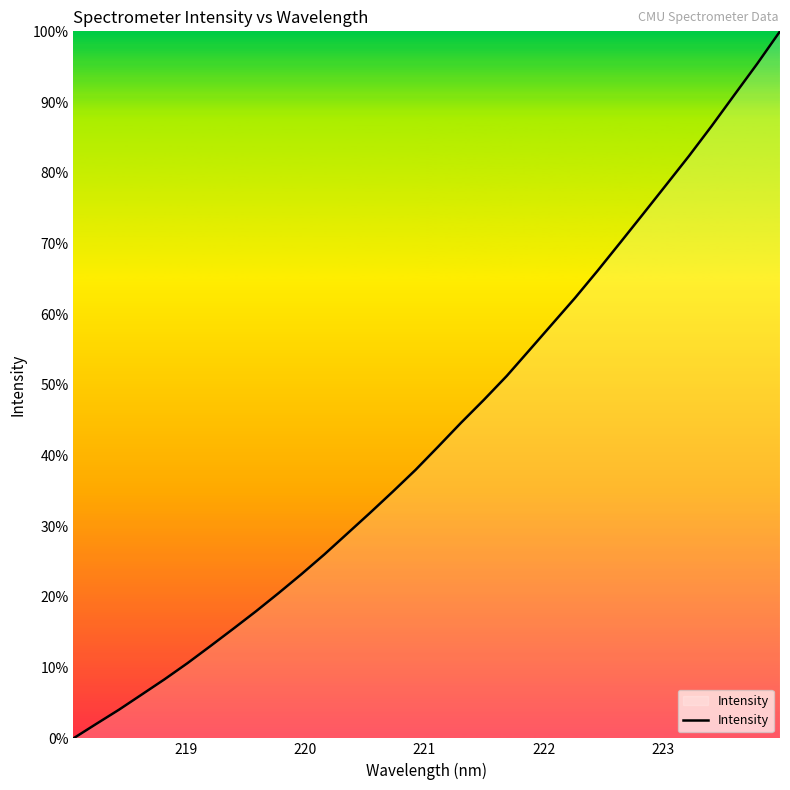

Does the chart display data point markers on the line(s)?

No